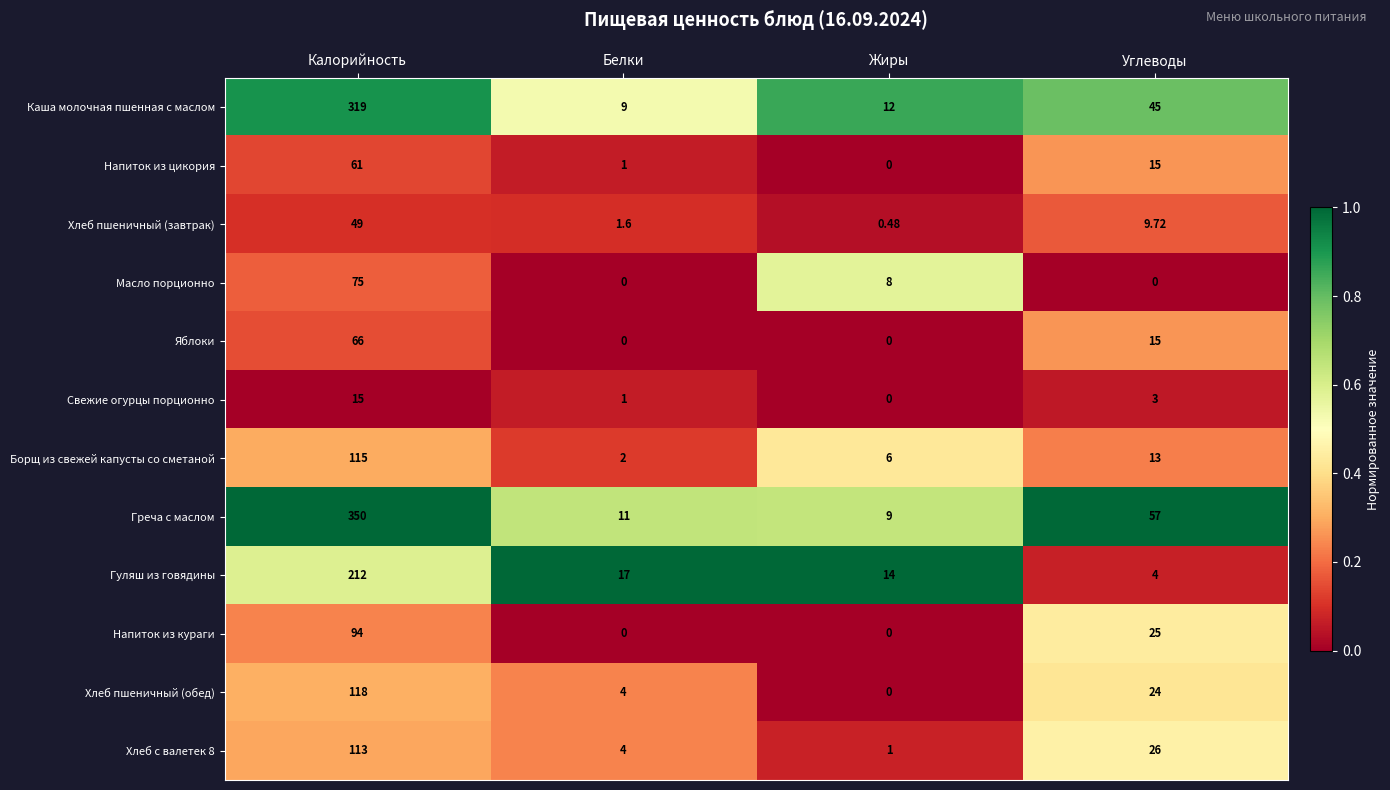

Count the number of categories in the chart.

4